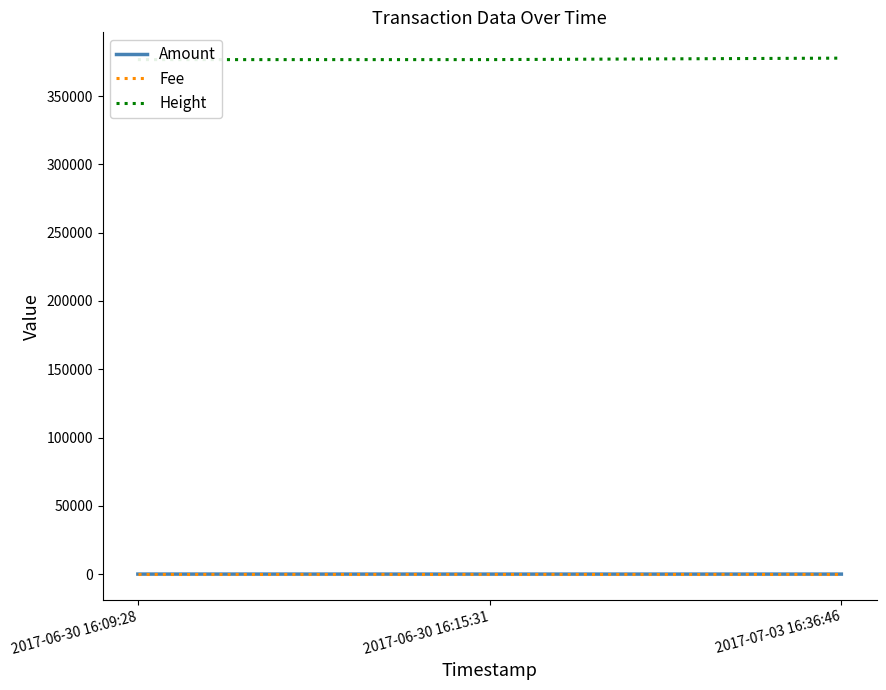

At which category is the sum across all series the highest?

2017-07-03 16:36:46